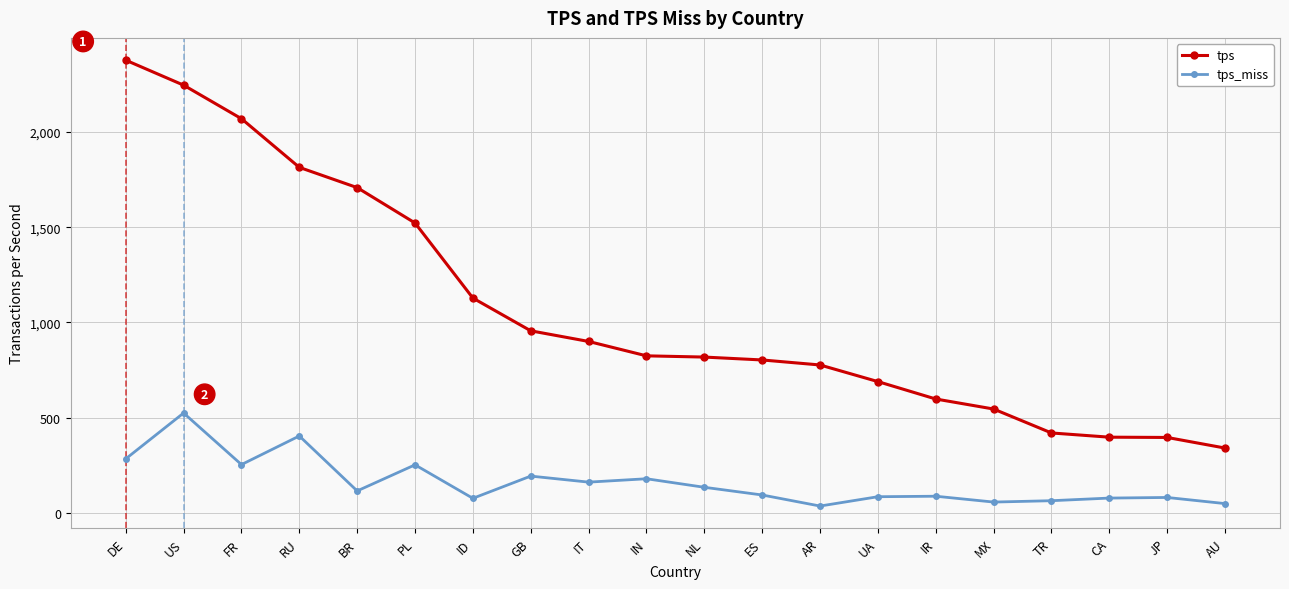

What is the sum of the tps_miss values at IR and TR?

150.4